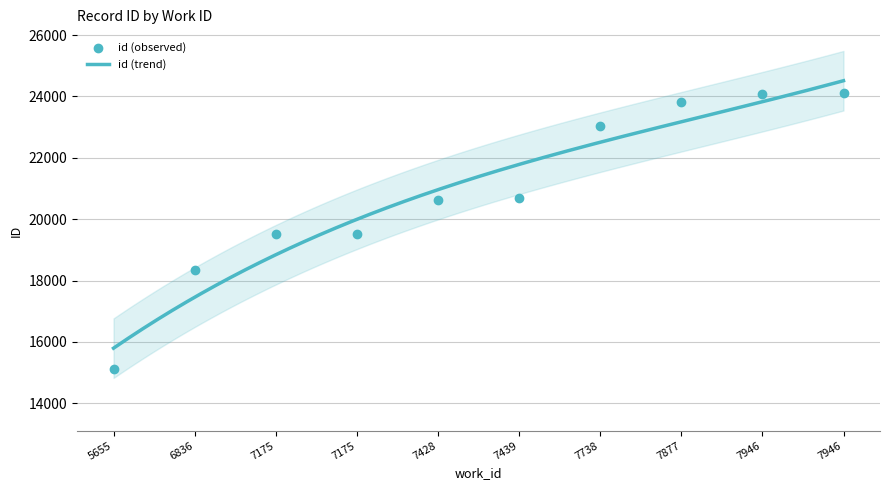

Between 7946 and 7175, which is larger?

7946